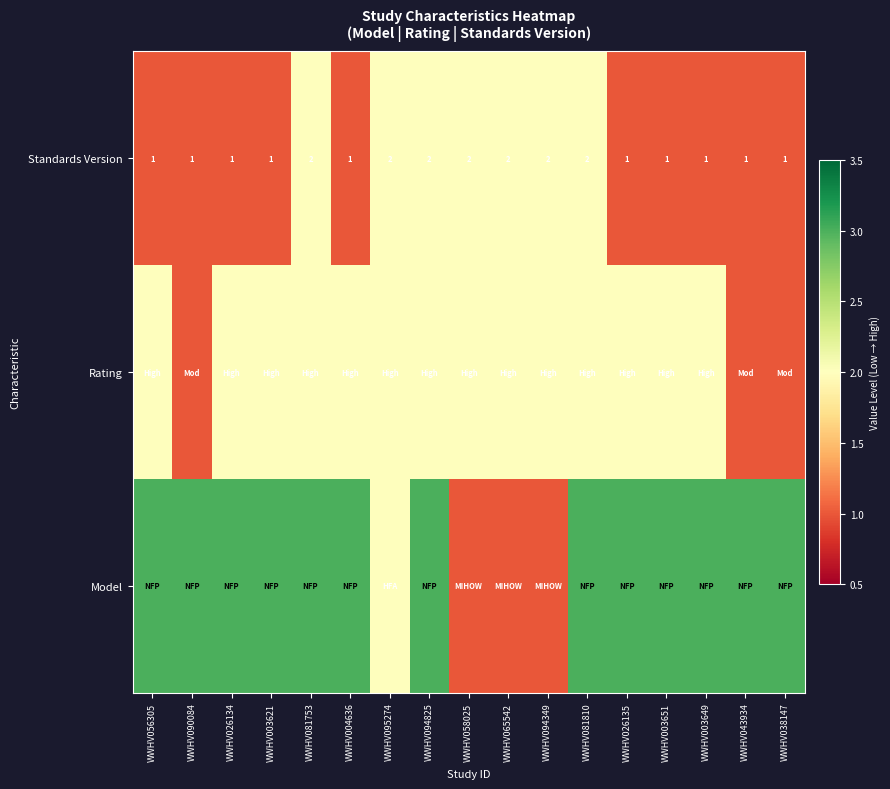

Read the Standards Version value at WWHV058025.

2